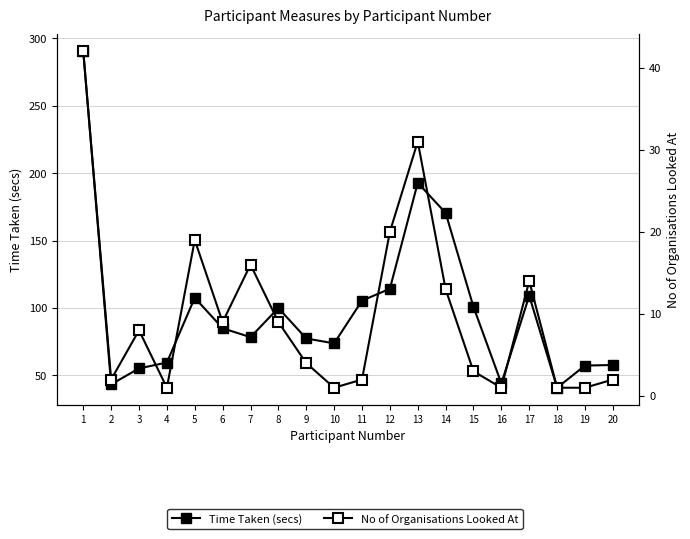

Between 16 and 10, which is larger?

10